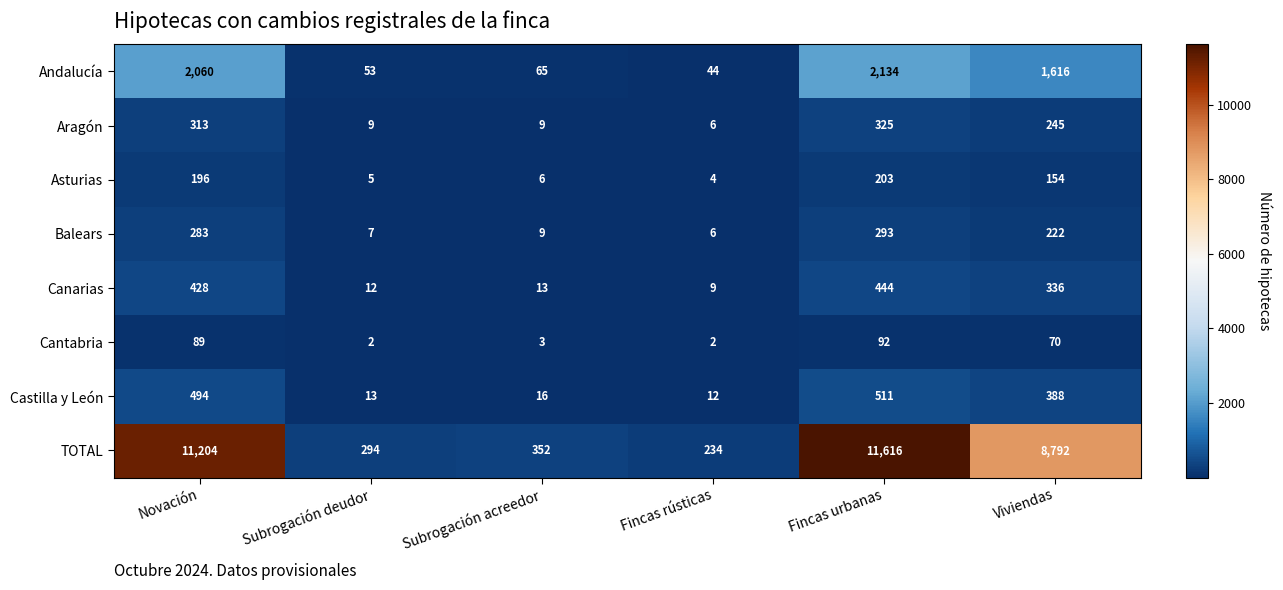

At which category does the chart reach its peak across all series?

Fincas urbanas